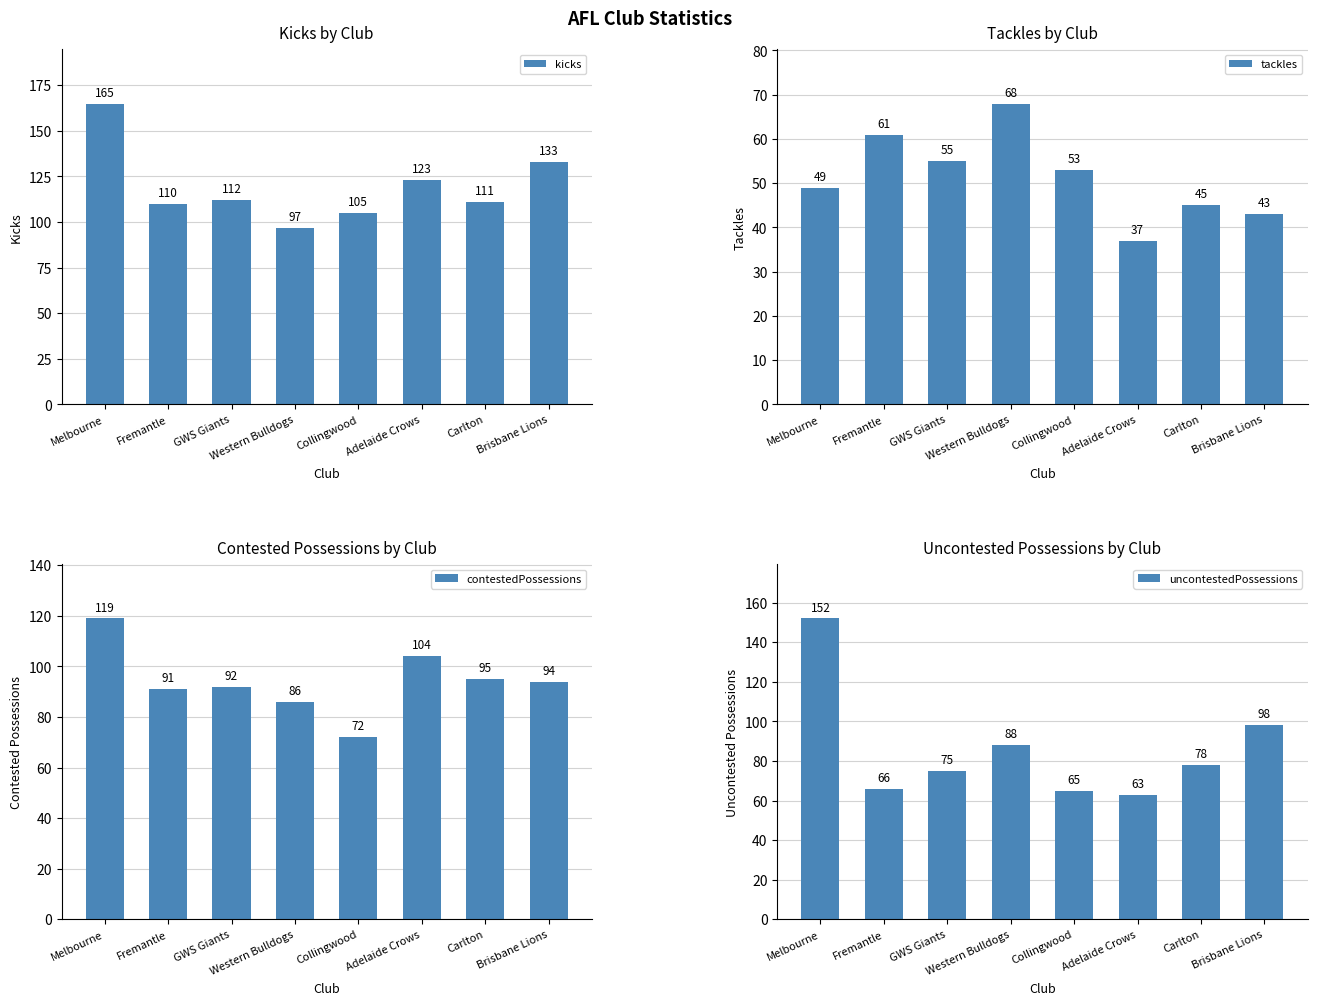

How many groups of bars are there?

8